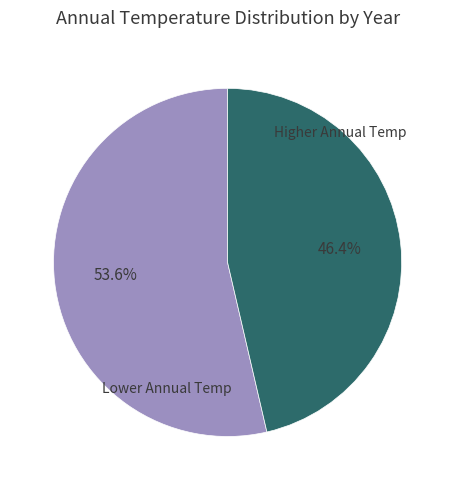

Does any single category account for the majority?

Yes